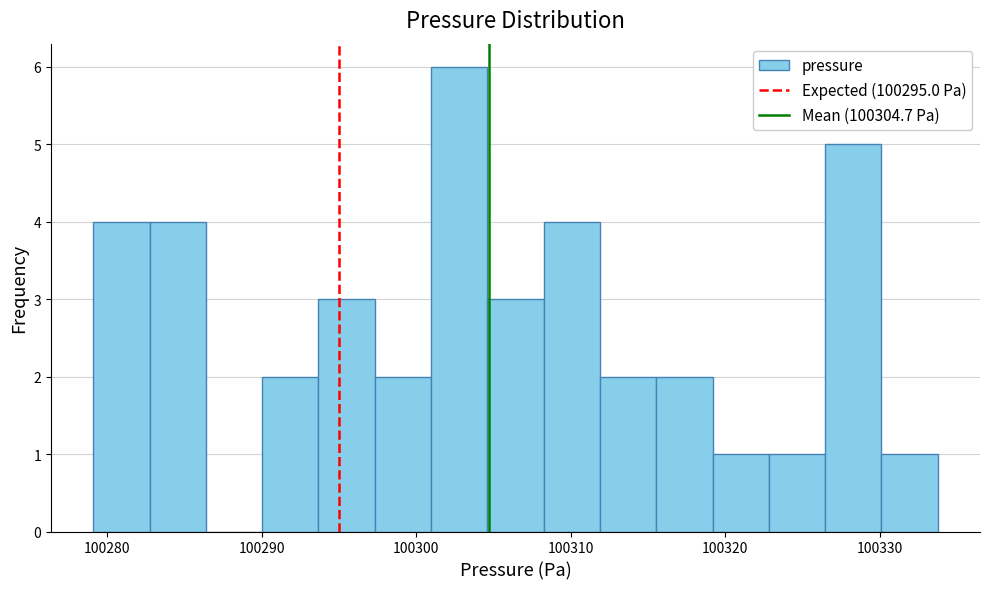

Around what value on the x-axis is the tallest bar? Give the approximate position of its centre, as read against the axis.

100303